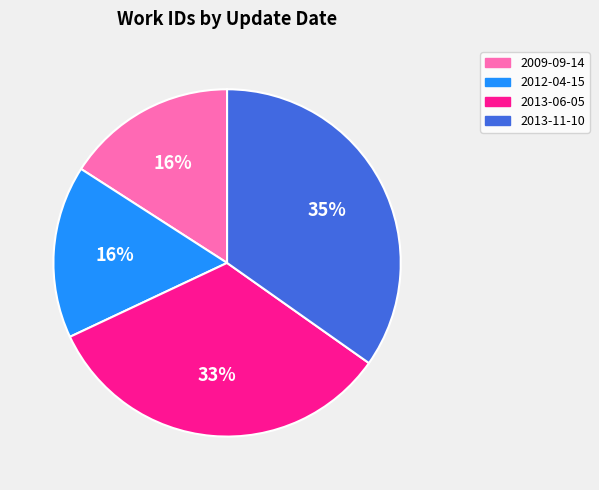

Which category has the biggest portion of the pie?

2013-11-10